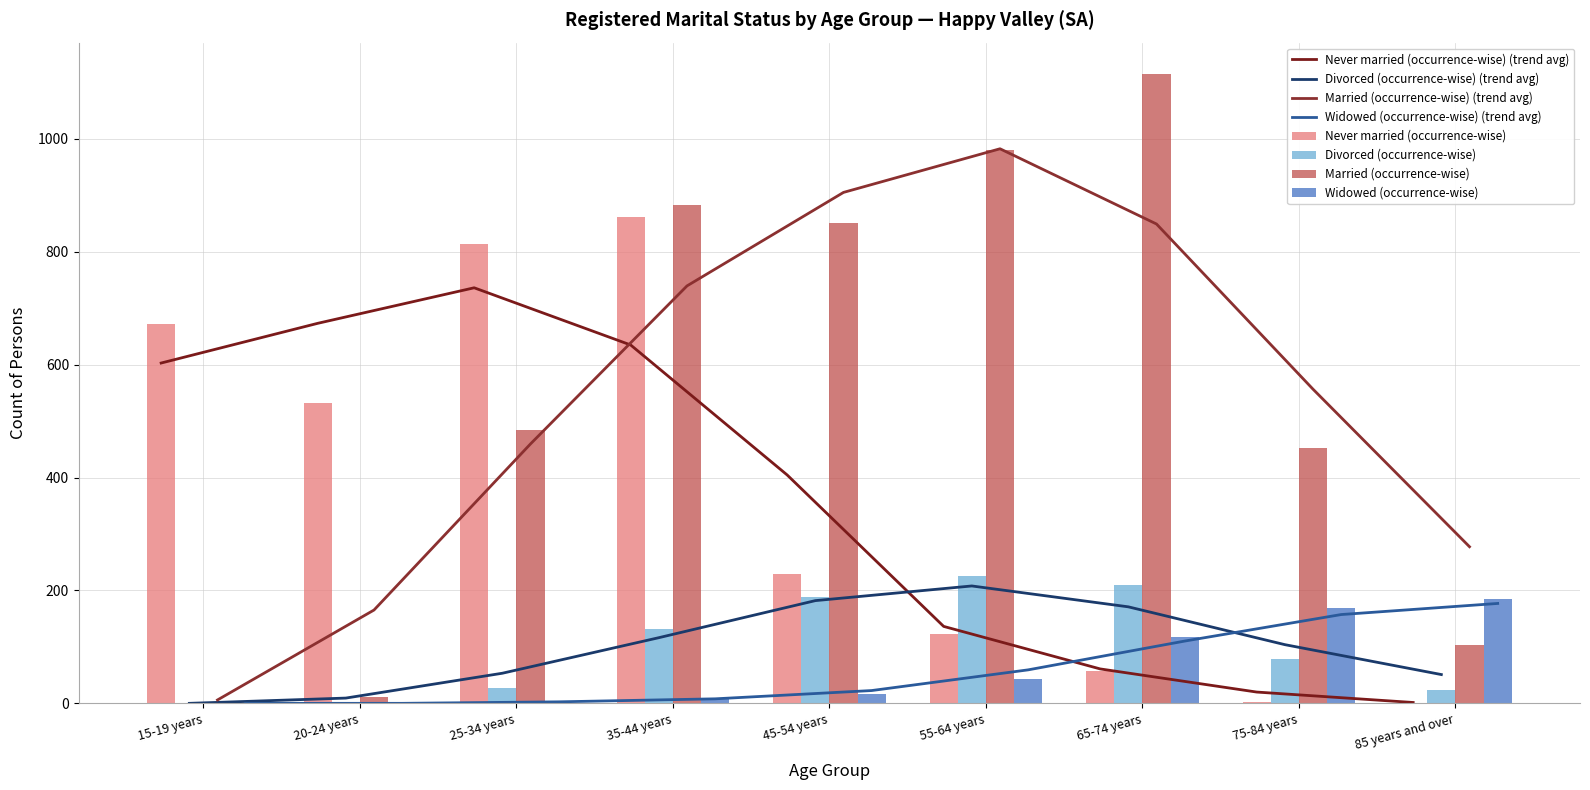

Does the chart contain any negative values?

No